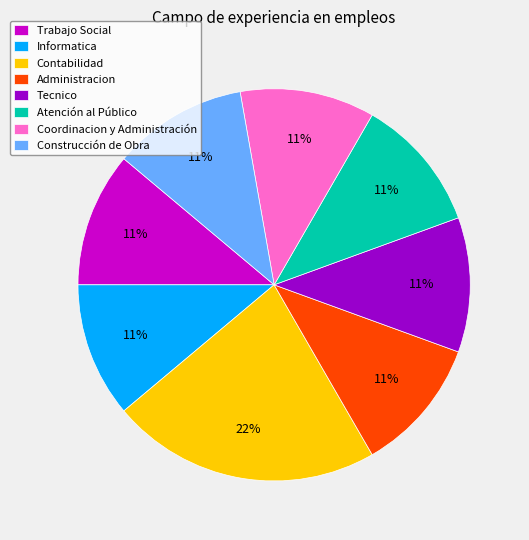

To the nearest percent, what is the difference between the largest and smallest slice percentages?

11%